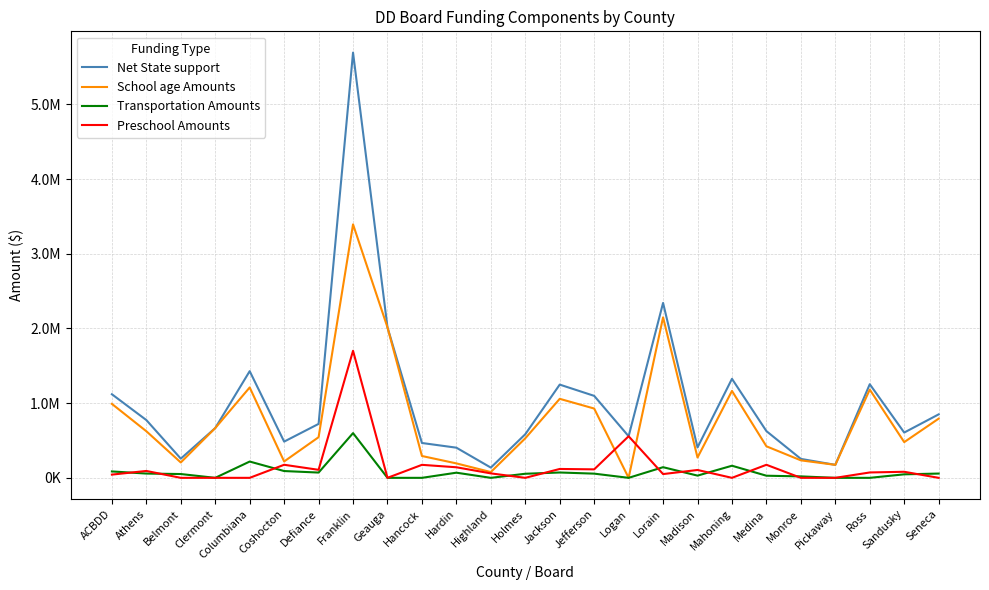

At which category does Transportation Amounts reach its first local peak?

Columbiana